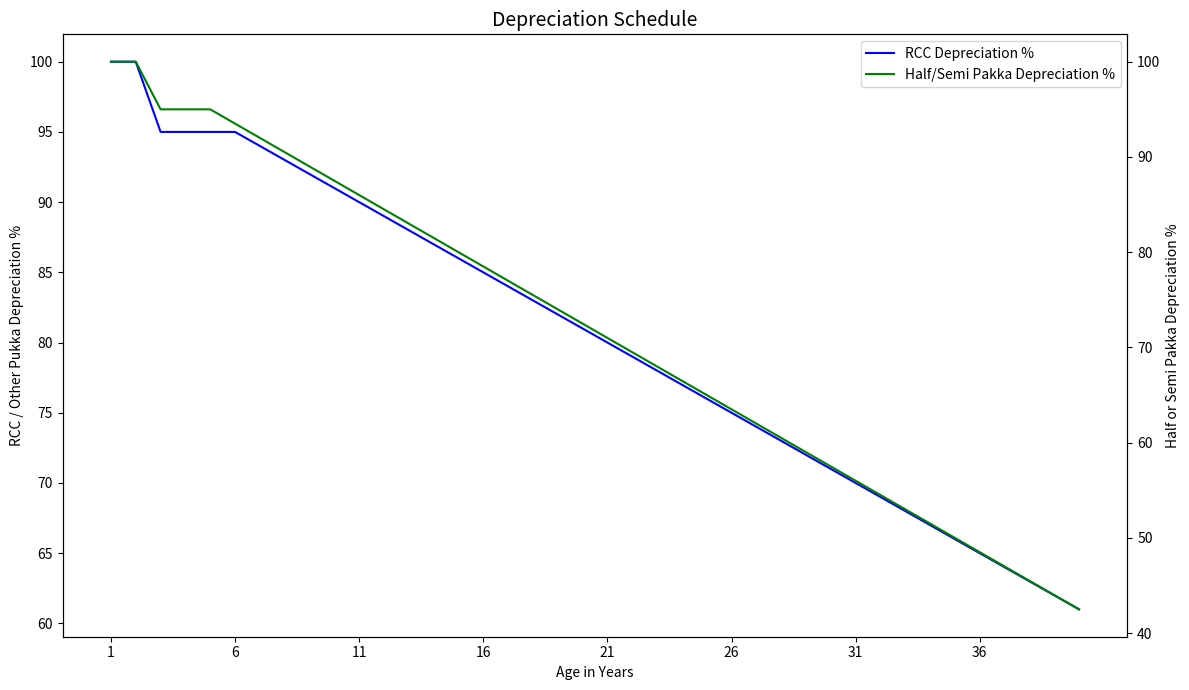

Where is Half/Semi Pakka Depreciation % nearest to the value 71?

21